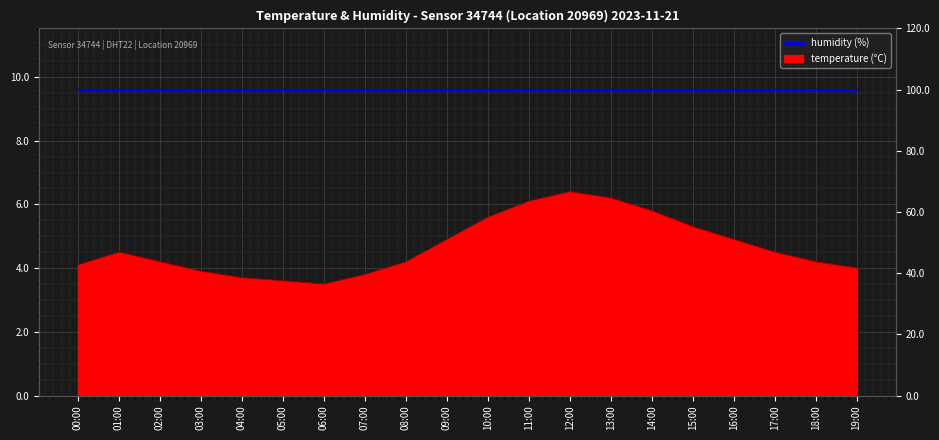

The chart shows a value of 1.5 at 05:00. True or false?

False